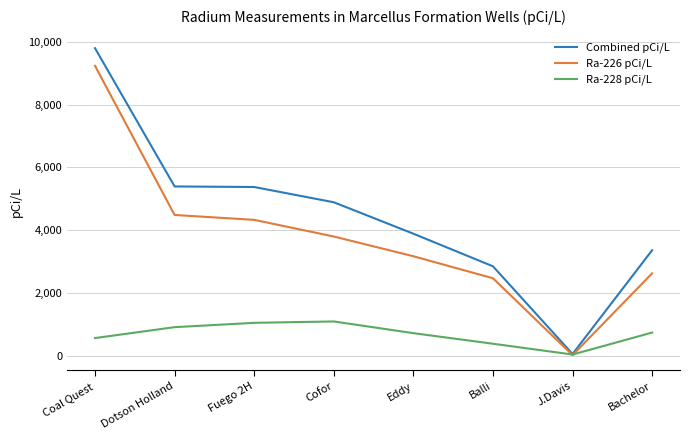

What position from the right is Cofor?

5